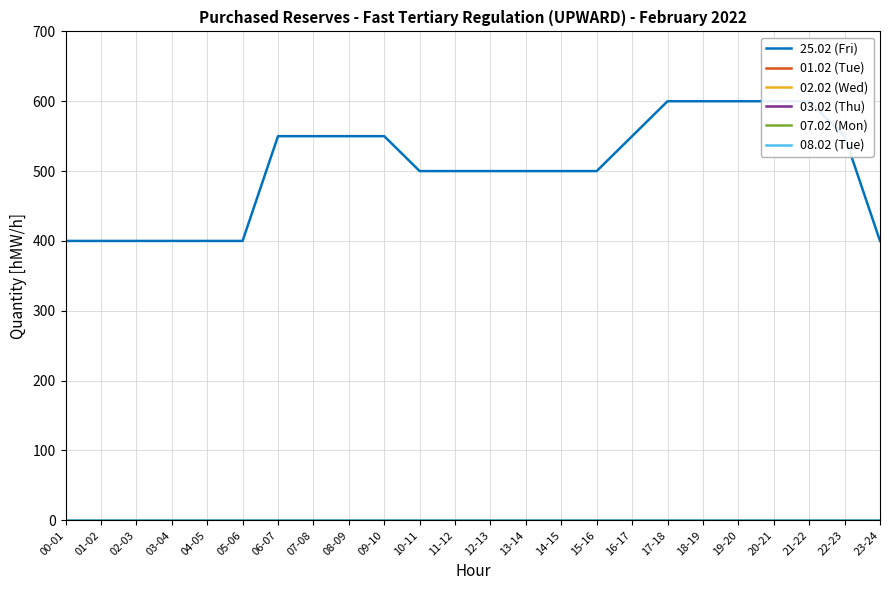

Which series has the widest spread of values?

25.02 (Fri)